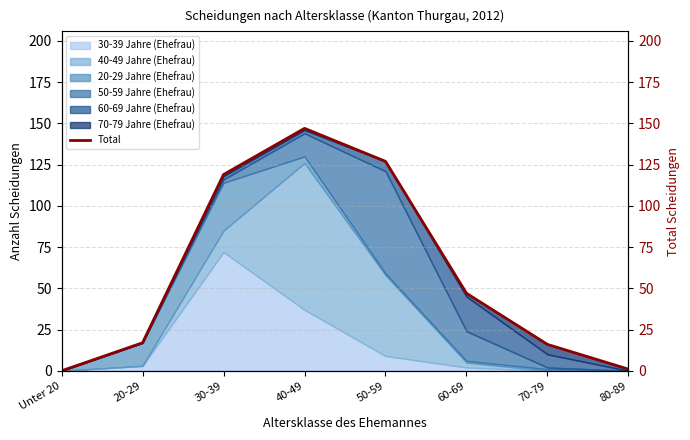

What is the change in value from 40-49 to 80-89?

-146